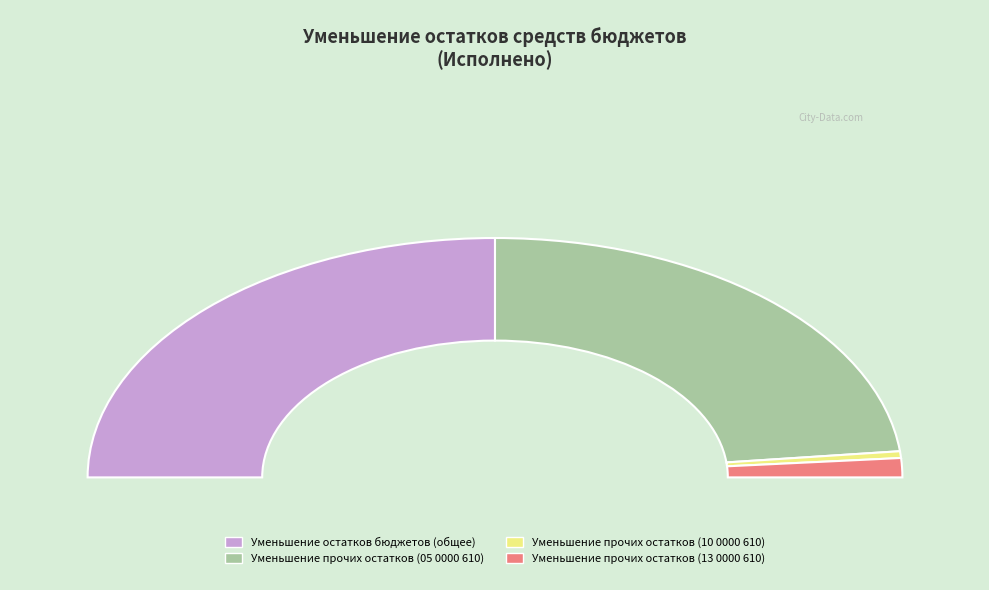

Which category has the smallest portion of the pie?

Уменьшение прочих остатков денежных средств (10 0000 610)